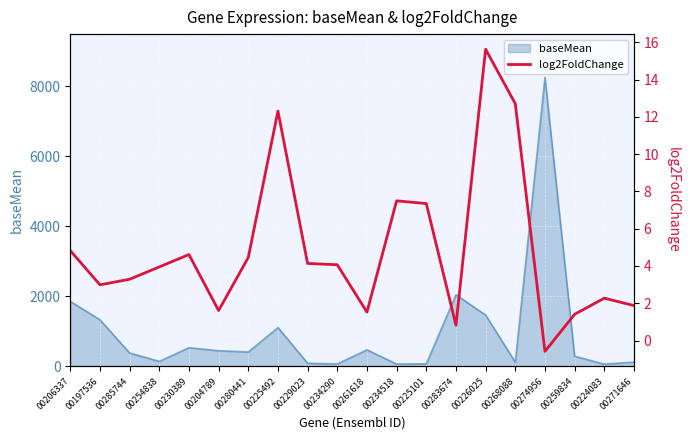

Does the chart display data point markers on the line(s)?

No